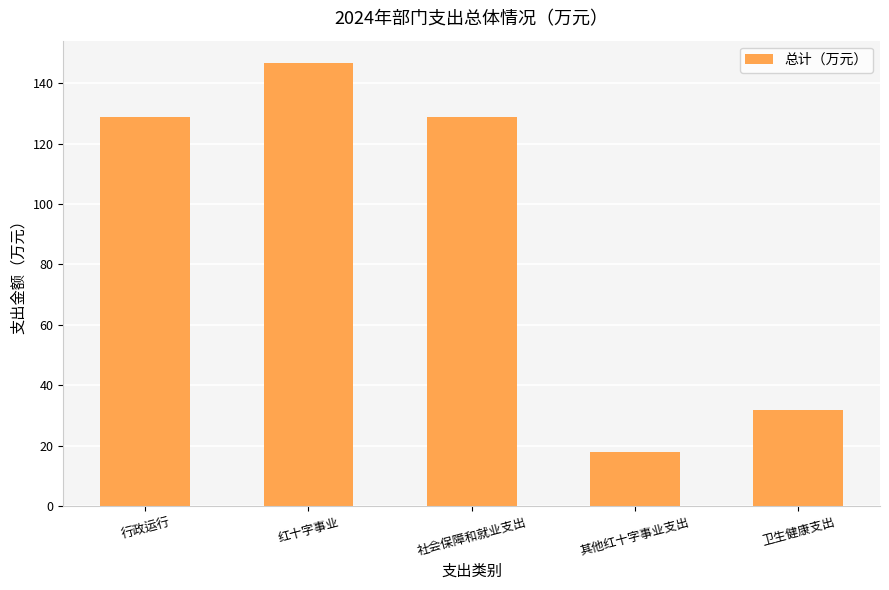

What is the value of the 5th bar from the left?

31.8